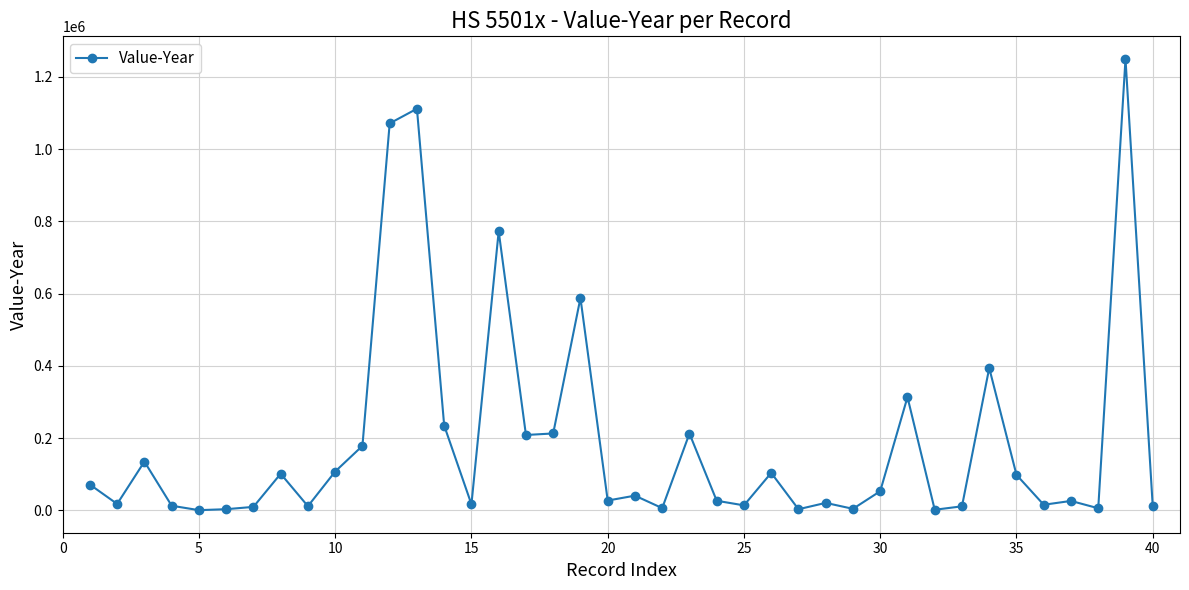

What is the difference between the second highest and minimum values?

1111612